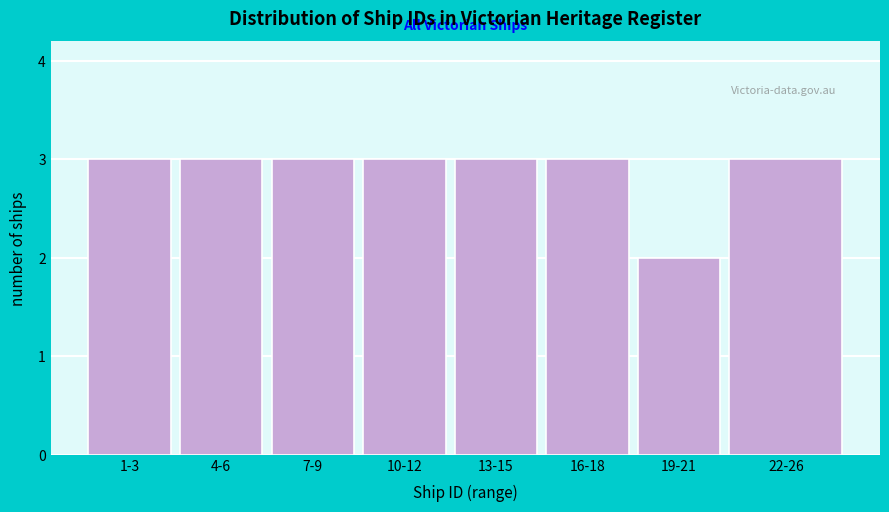

Reading right to left, what are all the values shown in this chart?

3	2	3	3	3	3	3	3